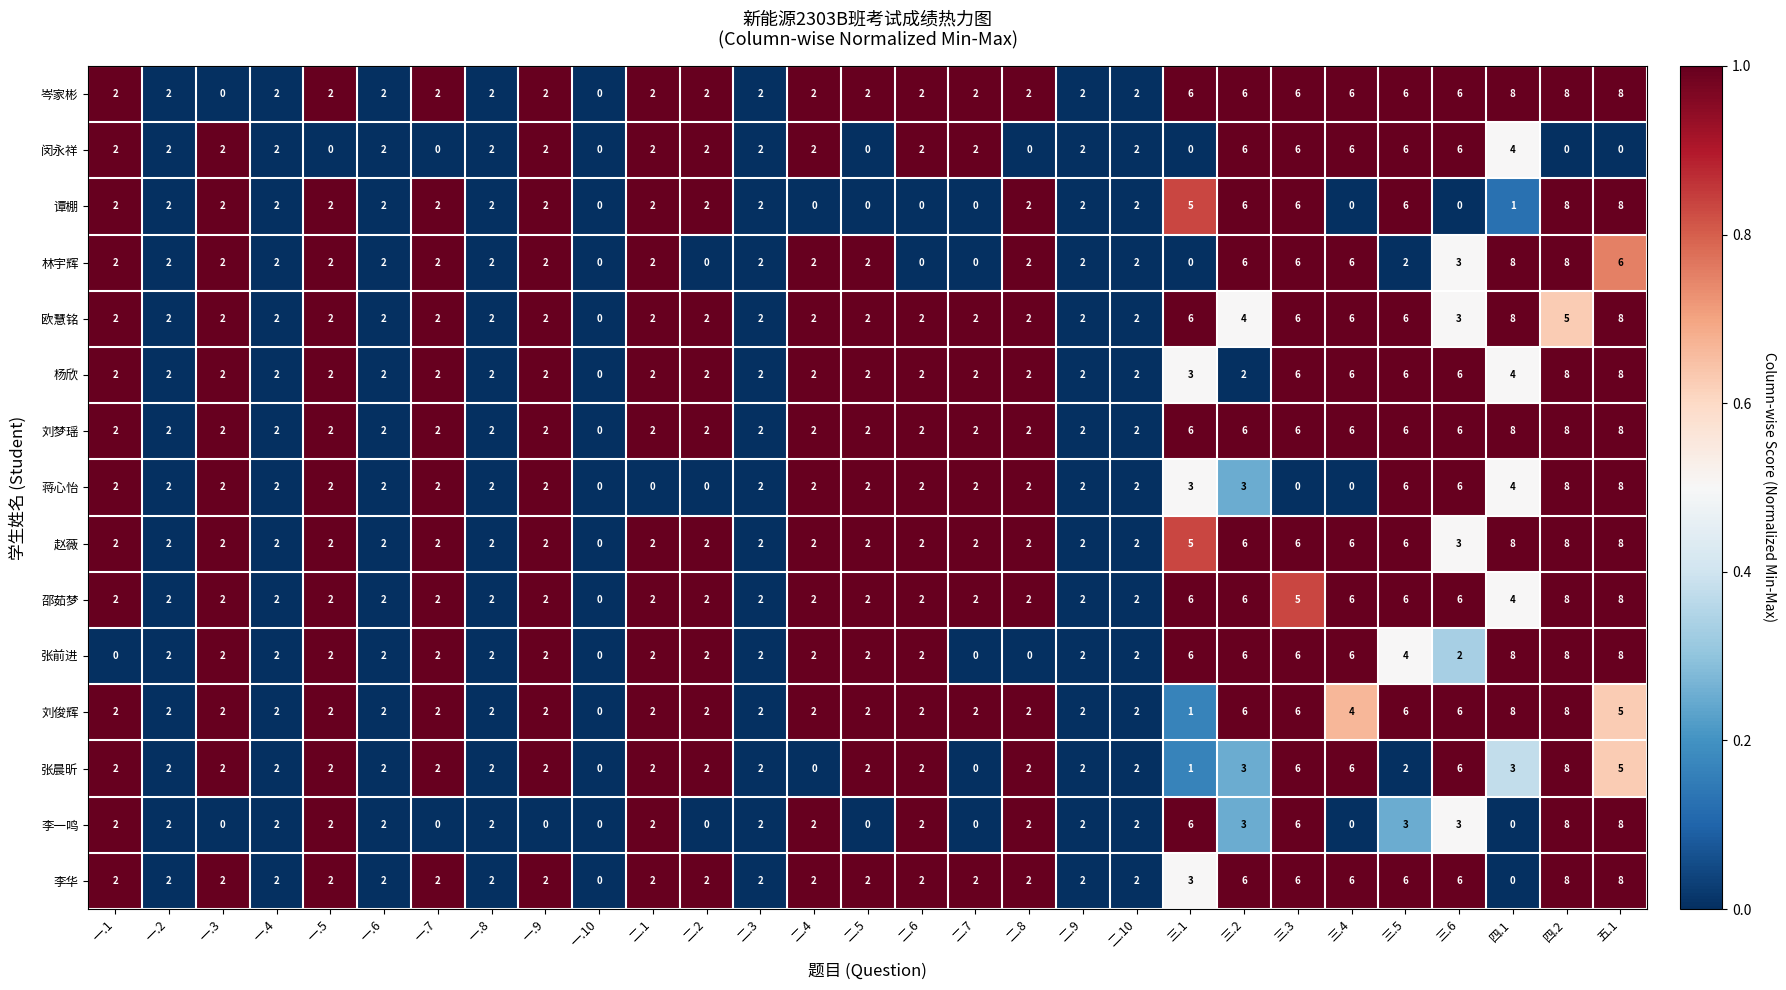

The value of 李一鸣 at 一.3 is 0. True or false?

True